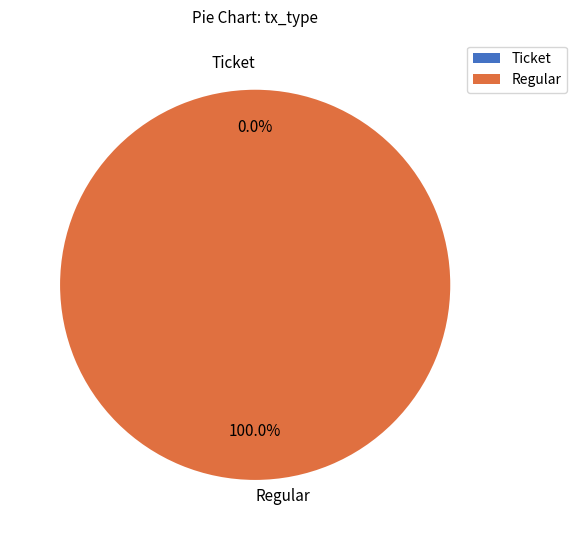

What is the majority slice?

Regular